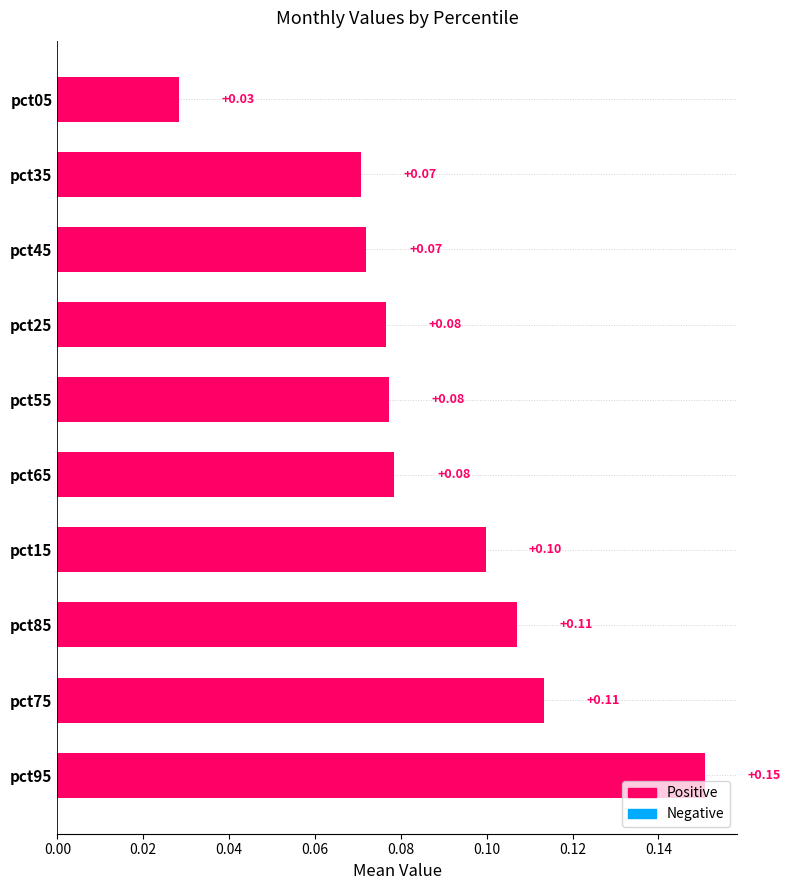

Between pct55 and pct85, which is larger?

pct85